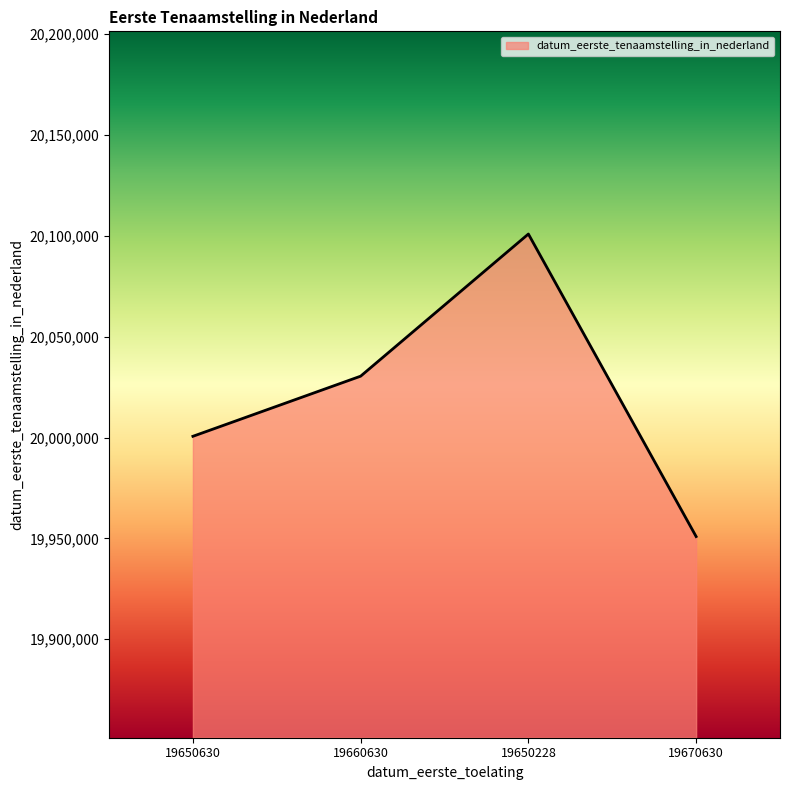

Approximately how many times larger is the value at 19670630 compared to 19650630?

1.0